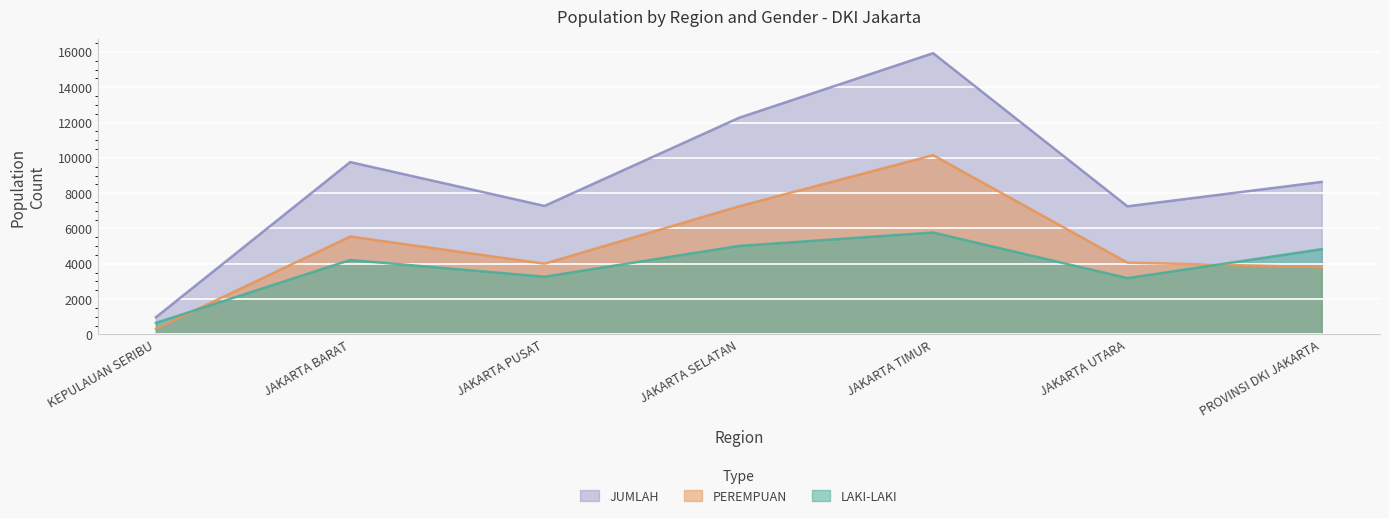

Which has a higher value, JAKARTA TIMUR or JAKARTA UTARA?

JAKARTA TIMUR